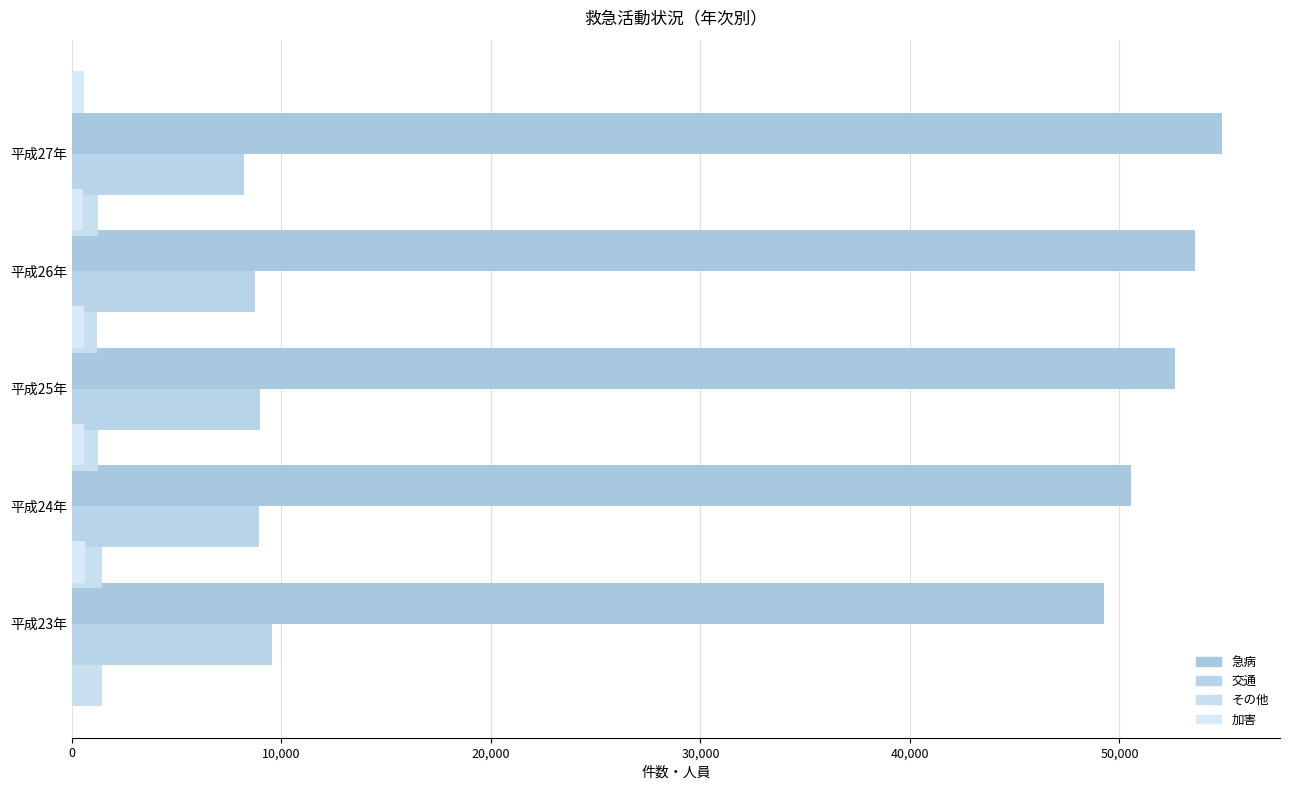

What is the minimum value for 加害?

548